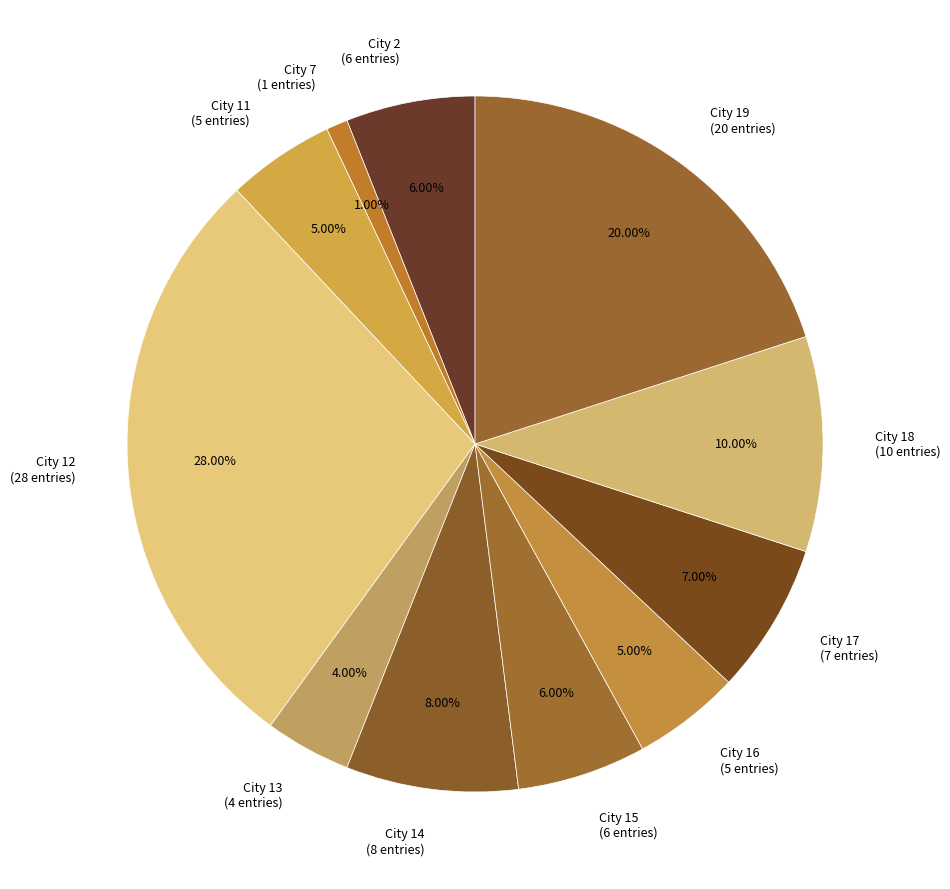

Combined, do City 17 (7 entries) and City 18 (10 entries) account for over 50%?

No